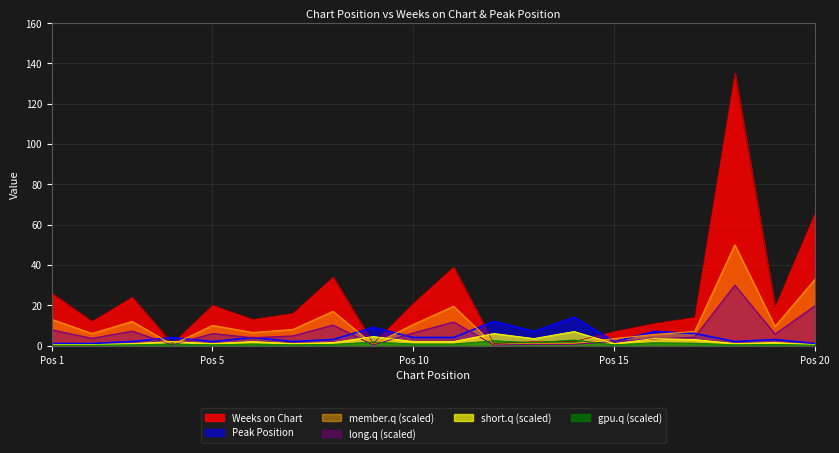

What is the greatest value displayed?

135.0